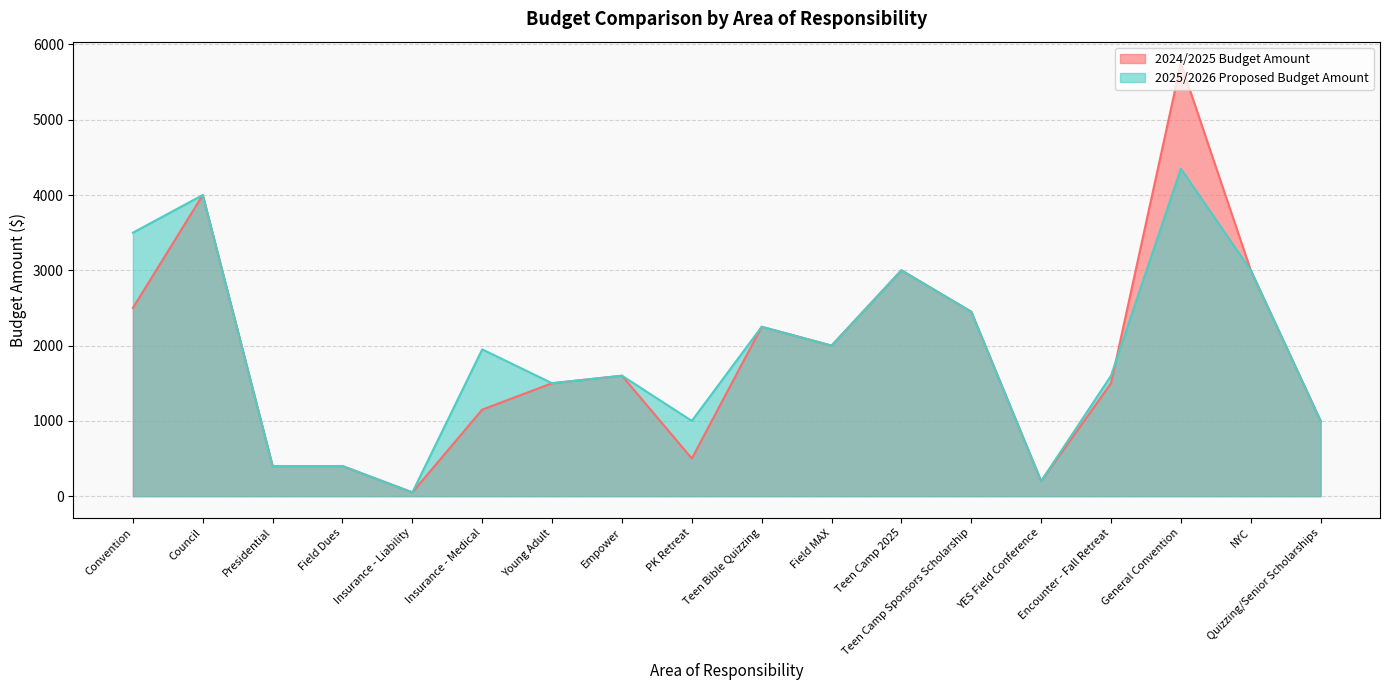

How many categories are shown in the chart?

18